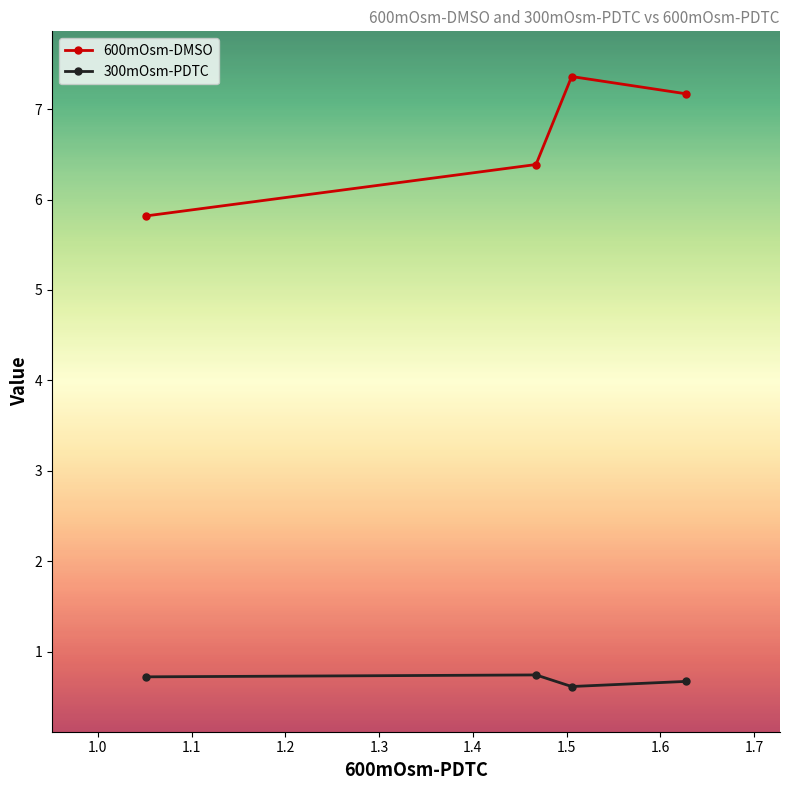

True or false: 600mOsm-DMSO and 300mOsm-PDTC intersect in this chart.

False